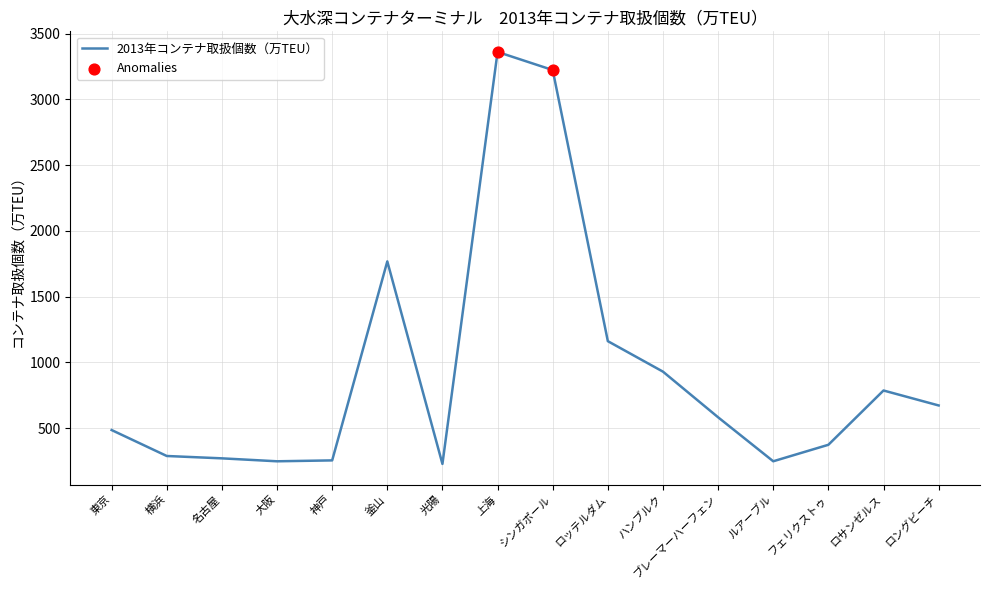

Approximately how many times larger is the value at フェリクストゥ compared to 光陽?

1.6